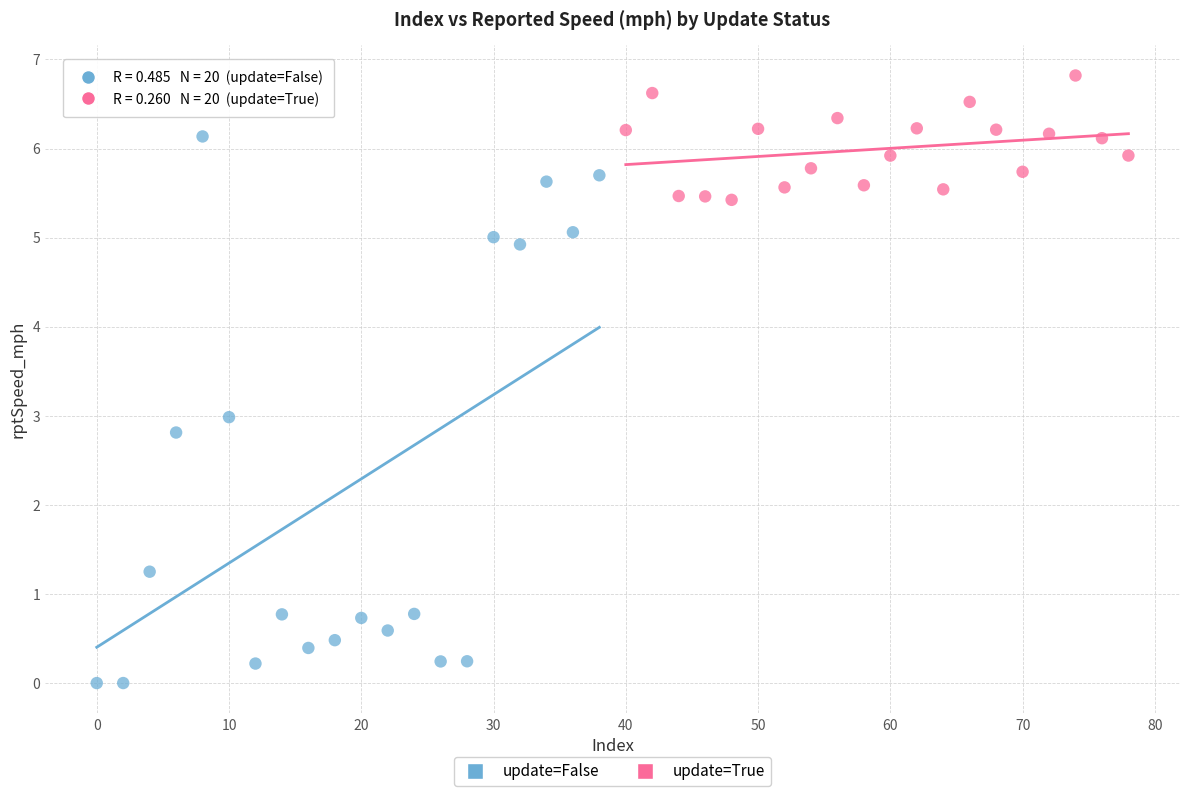

Which series contains the highest Y value?

update=True